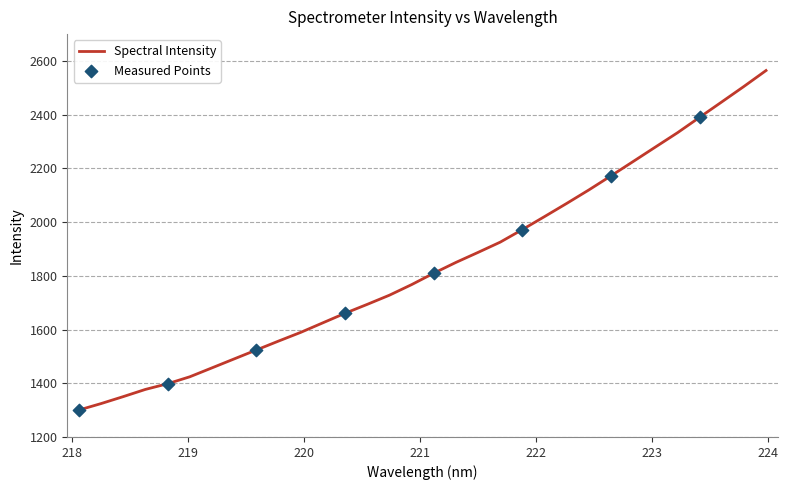

What is the maximum value shown in the chart?

2564.4